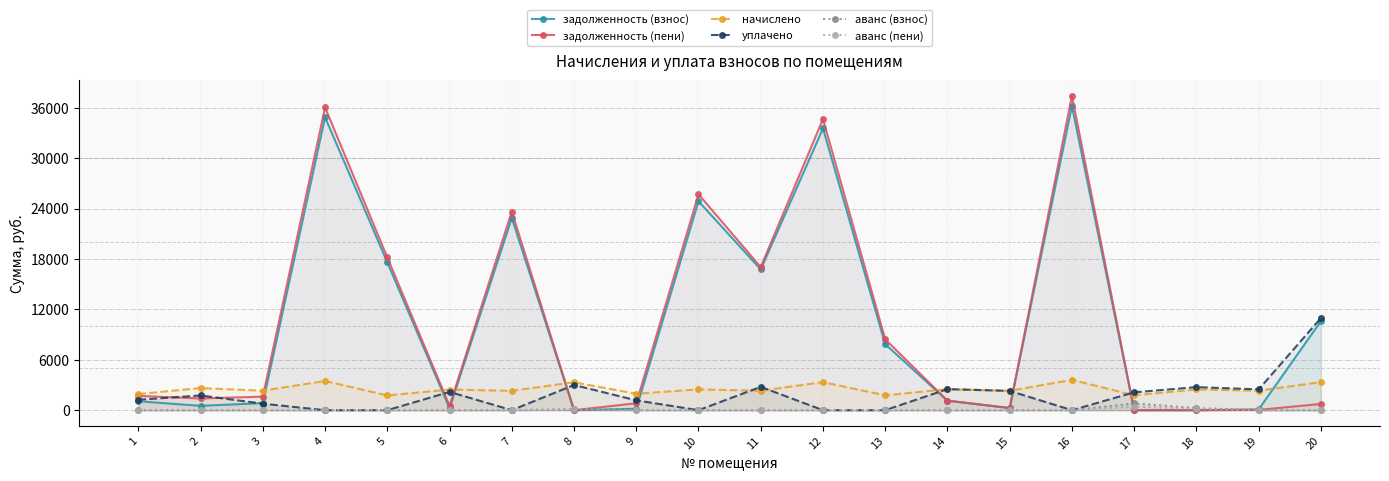

At which category is the sum across all series the highest?

16